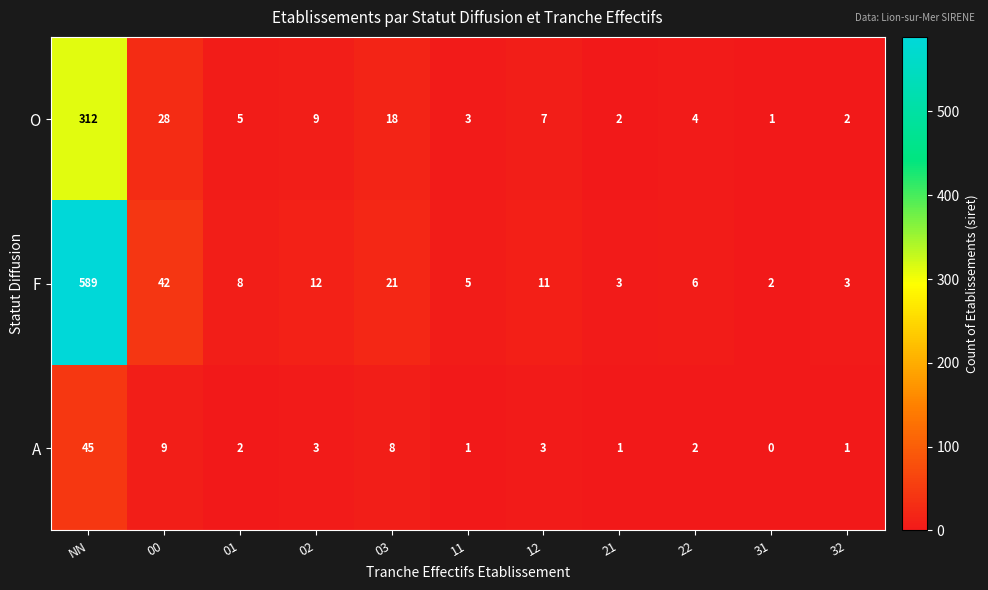

How many distinct data groups are displayed?

3